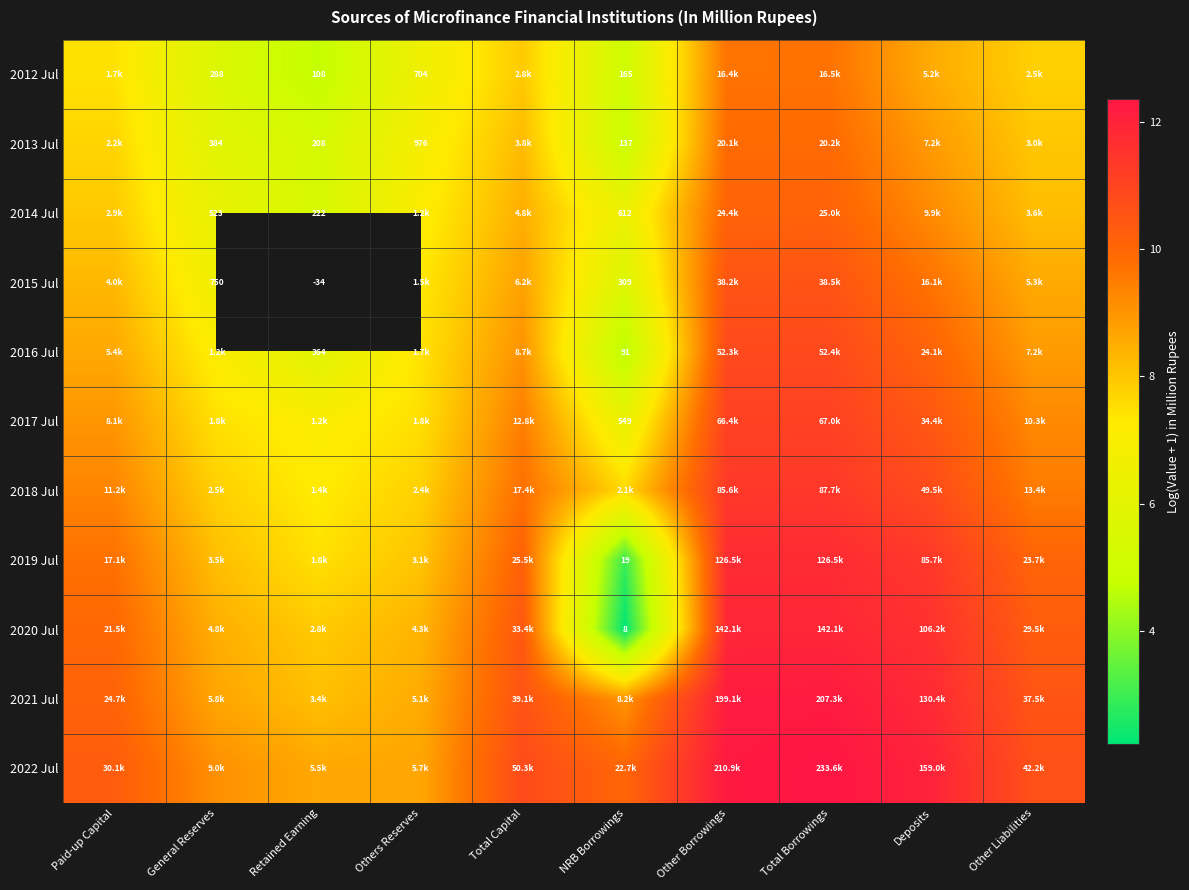

Which has a higher value, Others Reserves or Deposits?

Deposits